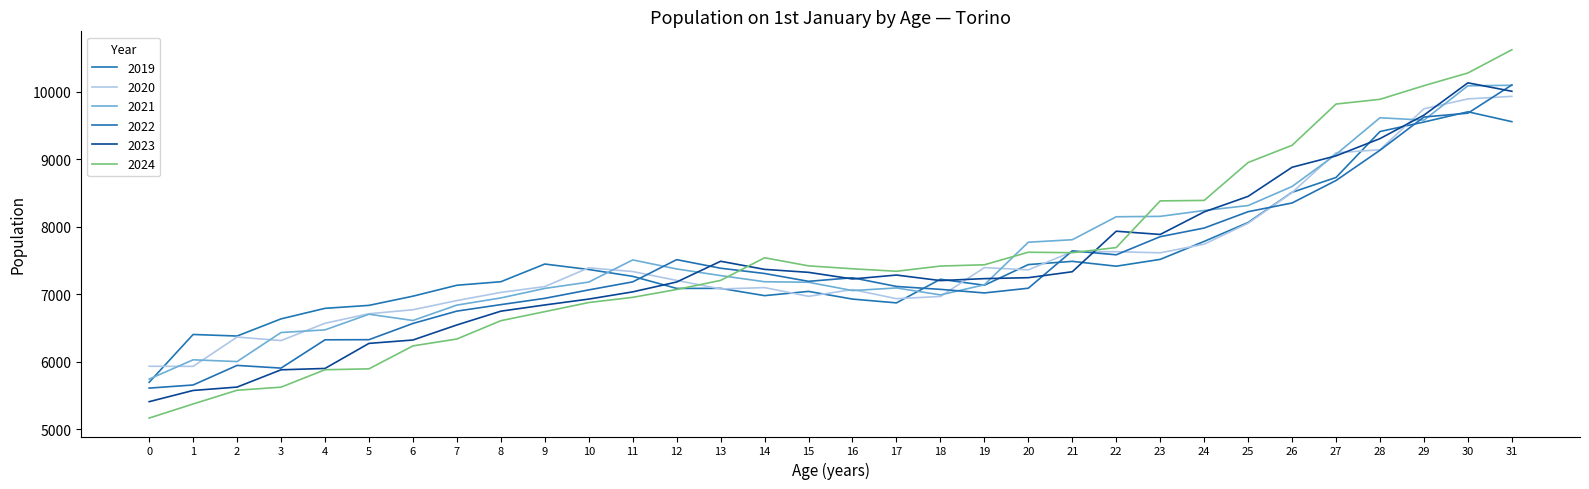

What are all the series names shown in the legend?

2019, 2020, 2021, 2022, 2023, 2024